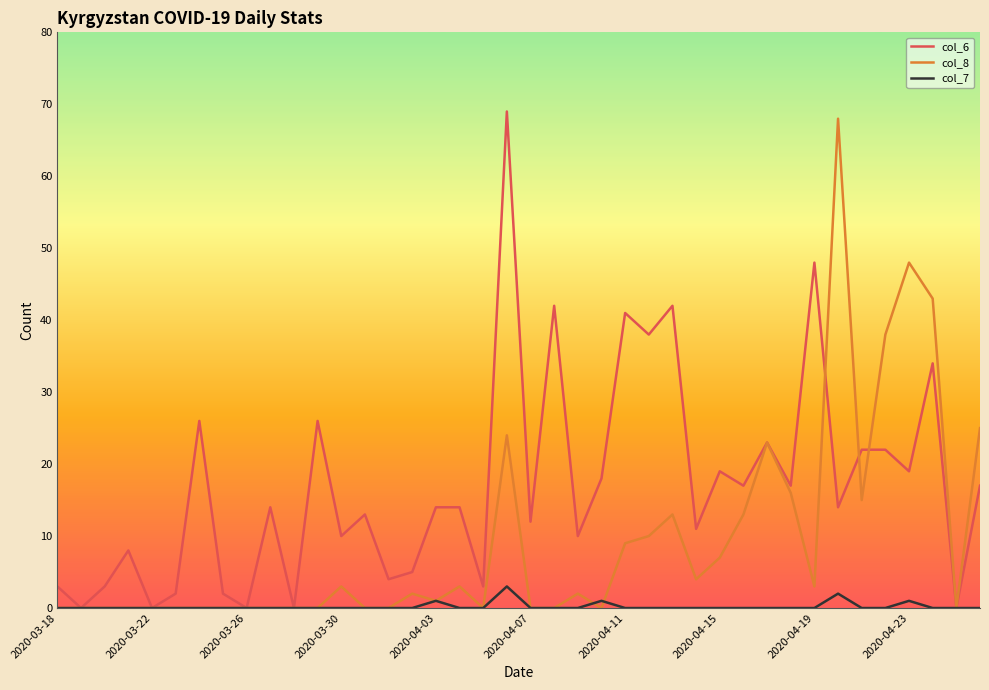

List the series in order of their overall mean, lowest first.

col_7, col_8, col_6